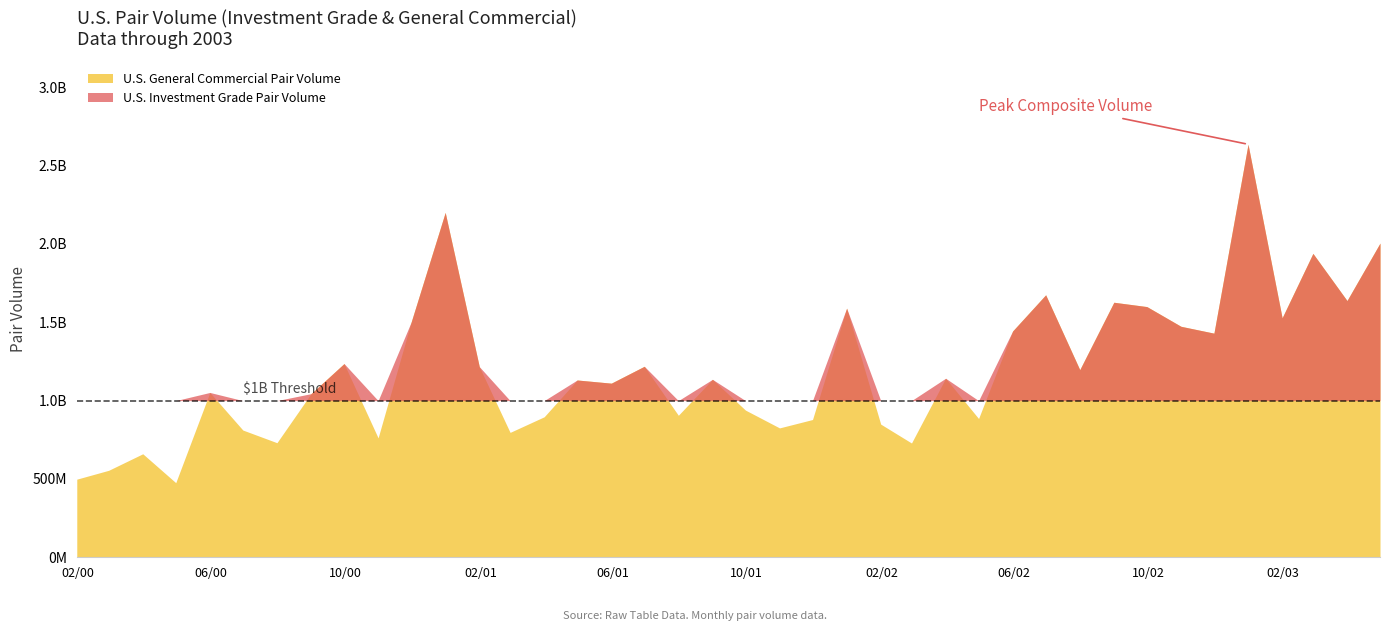

What is the difference between the maximum and minimum values in the U.S. Investment Grade Pair Volume series?

1586113589